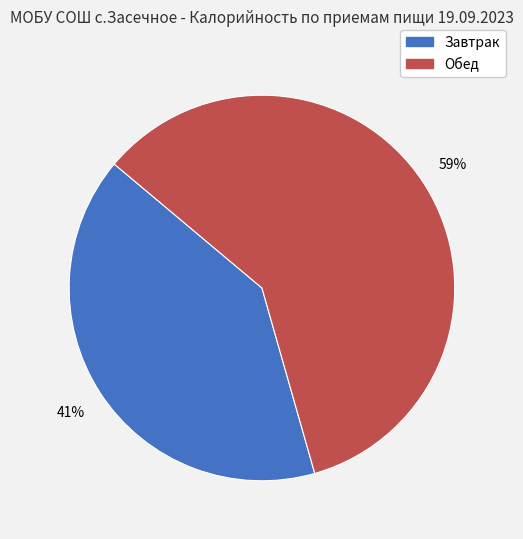

Which has a higher value, Завтрак or Обед?

Обед